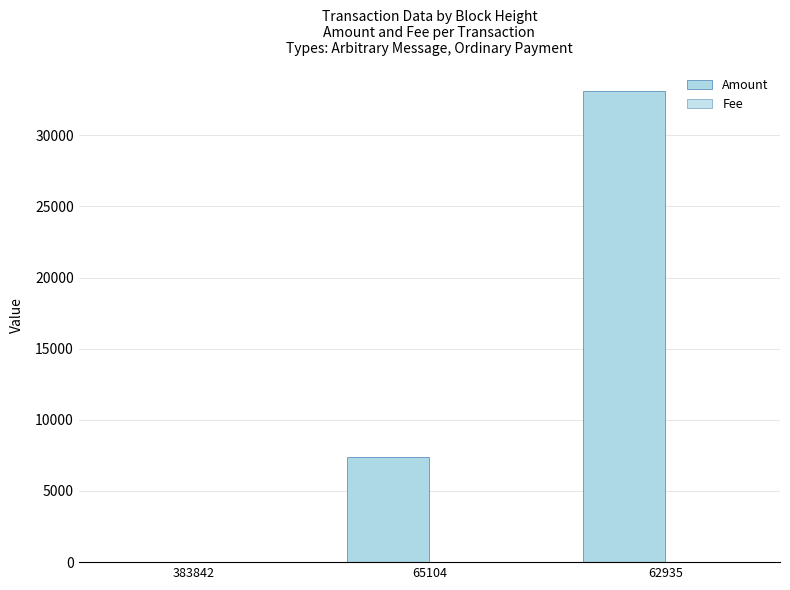

How many categories are shown in the chart?

3